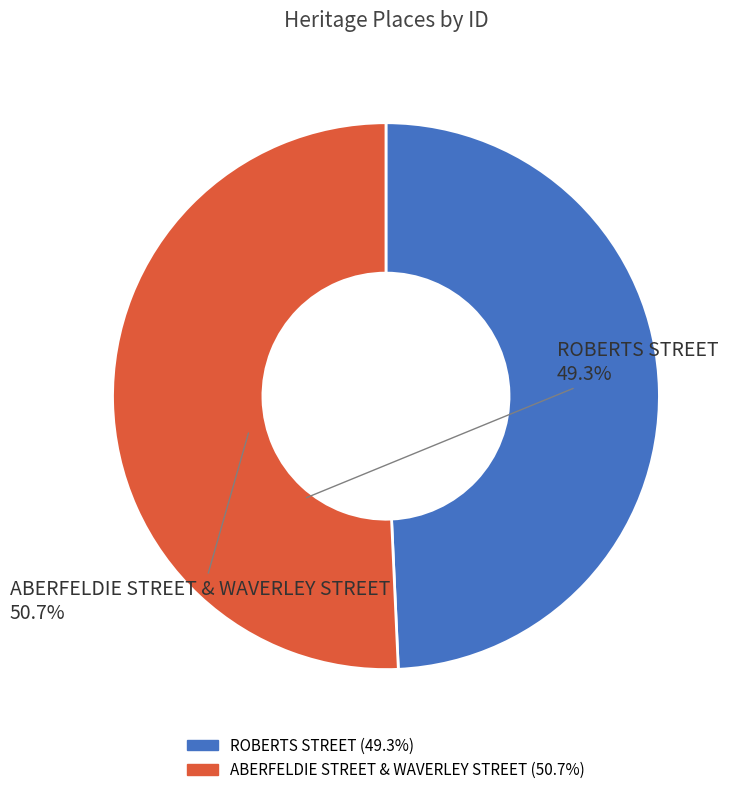

True or false: ROBERTS STREET accounts for 61% of the total.

False